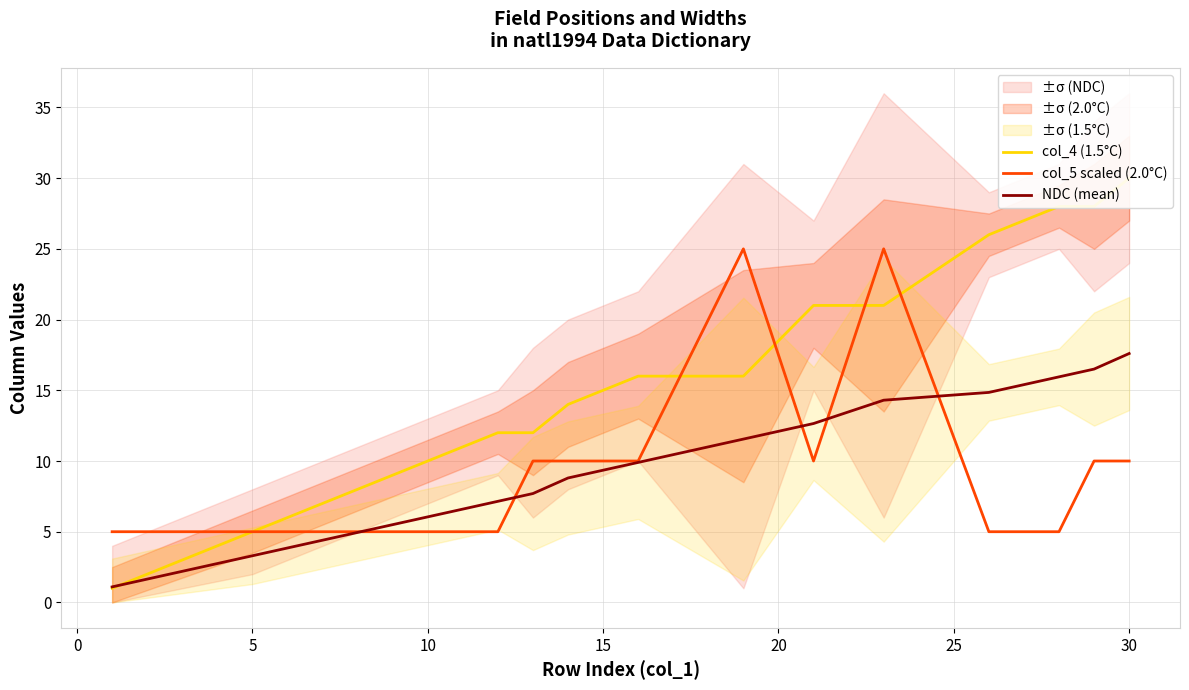

What is the minimum value for col_4 (1.5°C)?

1.0